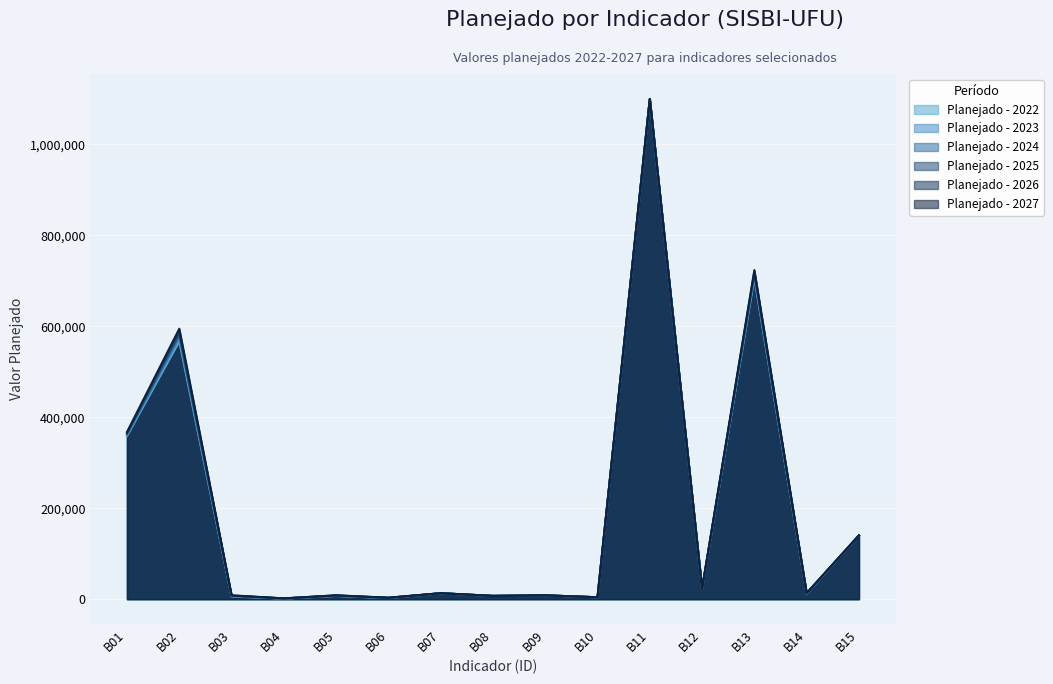

The value of Planejado - 2025 at B03 is 4239.6. True or false?

False